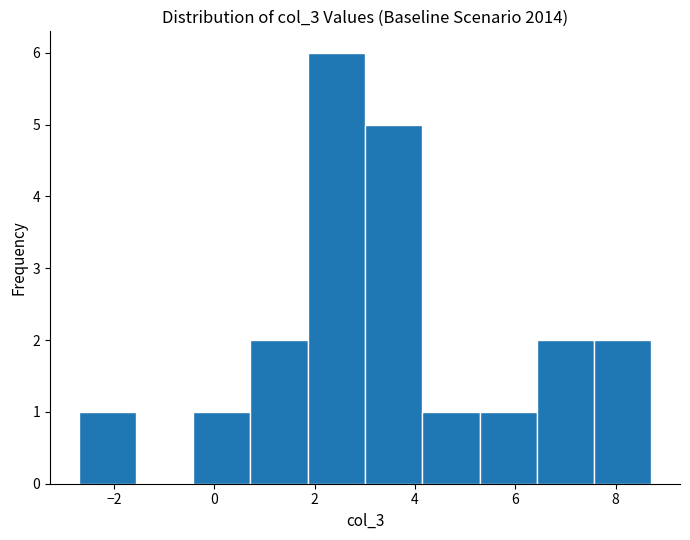

Reading left to right, transcribe this chart: for each bar, give the range it covers on the x-axis and its height. Neither the bar edges nor the heights are printed on the chart, so give them approximately, as read against the axes.

-2.6 to -1.6: 1
-1.6 to -0.4: 0
-0.4 to 0.8: 1
0.8 to 1.8: 2
1.8 to 3.0: 6
3.0 to 4.2: 5
4.2 to 5.2: 1
5.2 to 6.4: 1
6.4 to 7.6: 2
7.6 to 8.8: 2